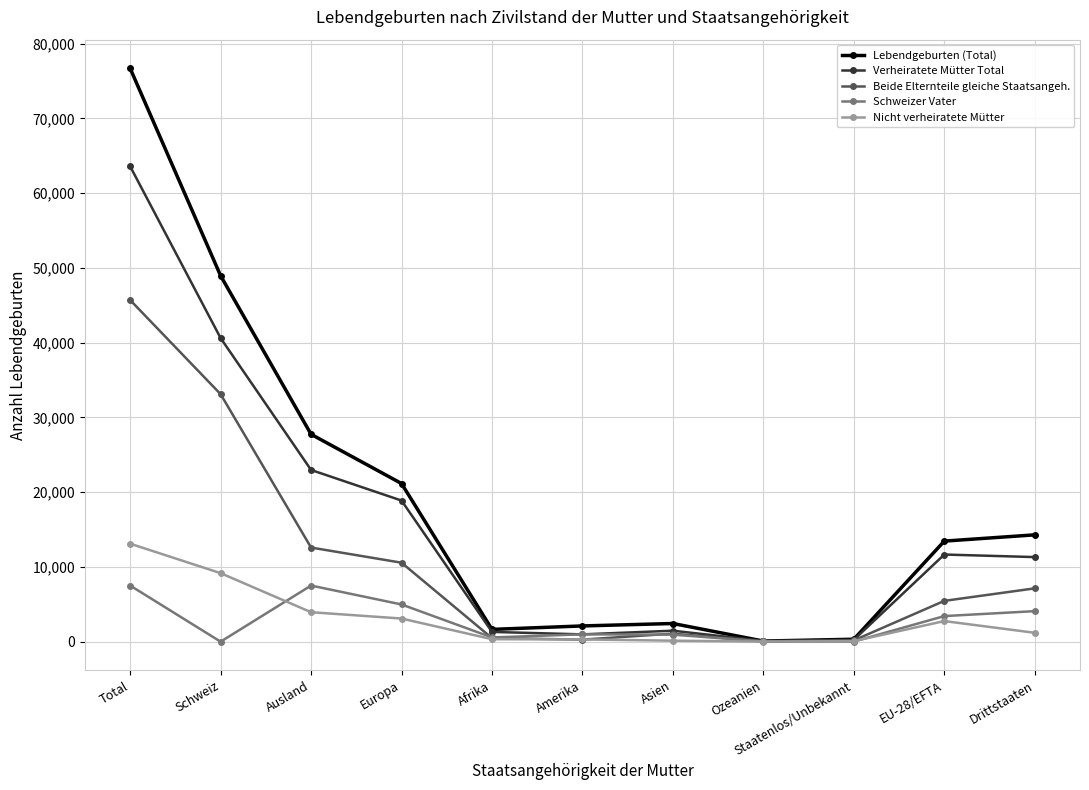

What is the difference between the second highest and minimum values in the Beide Elternteile gleiche Staatsangeh. series?

33082